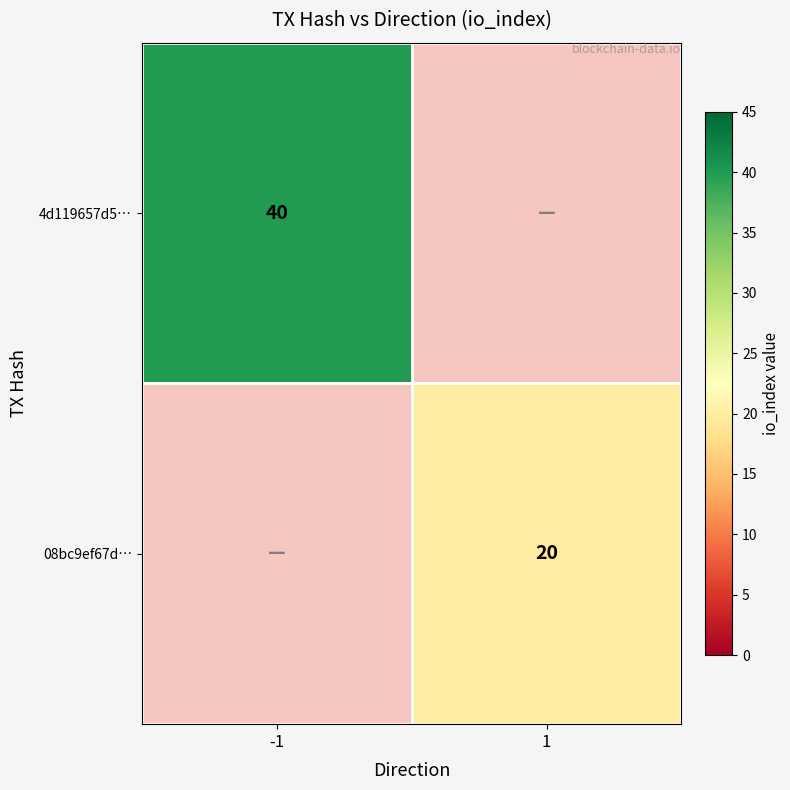

Count the number of data series in this chart.

2